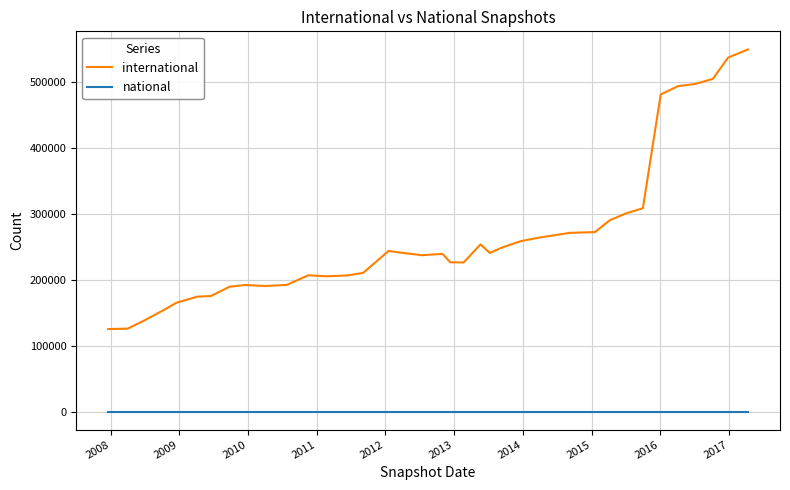

Rank the series by their average value, from highest to lowest.

international, national